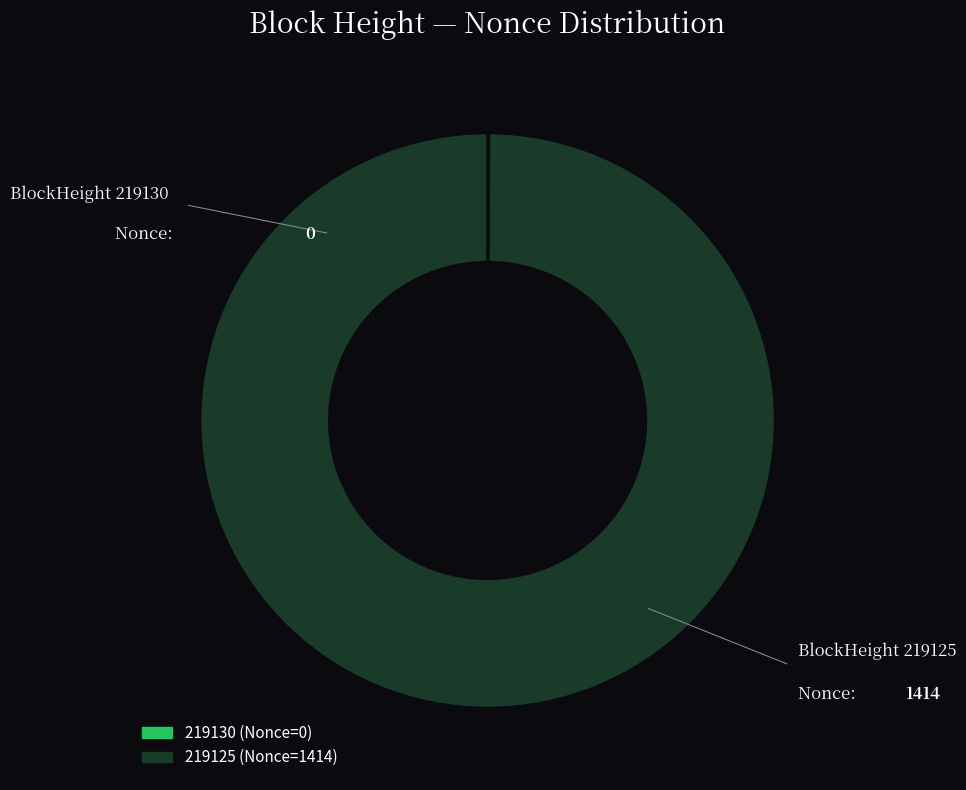

The 219125 slice represents 100% of the pie. True or false?

True